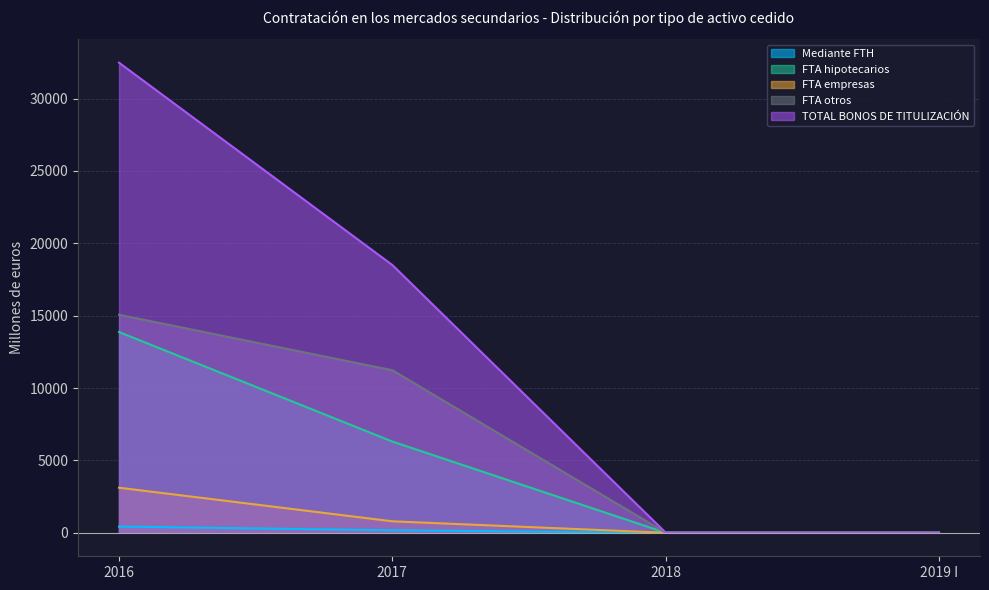

At which label does FTA hipotecarios first exceed 6304?

2016